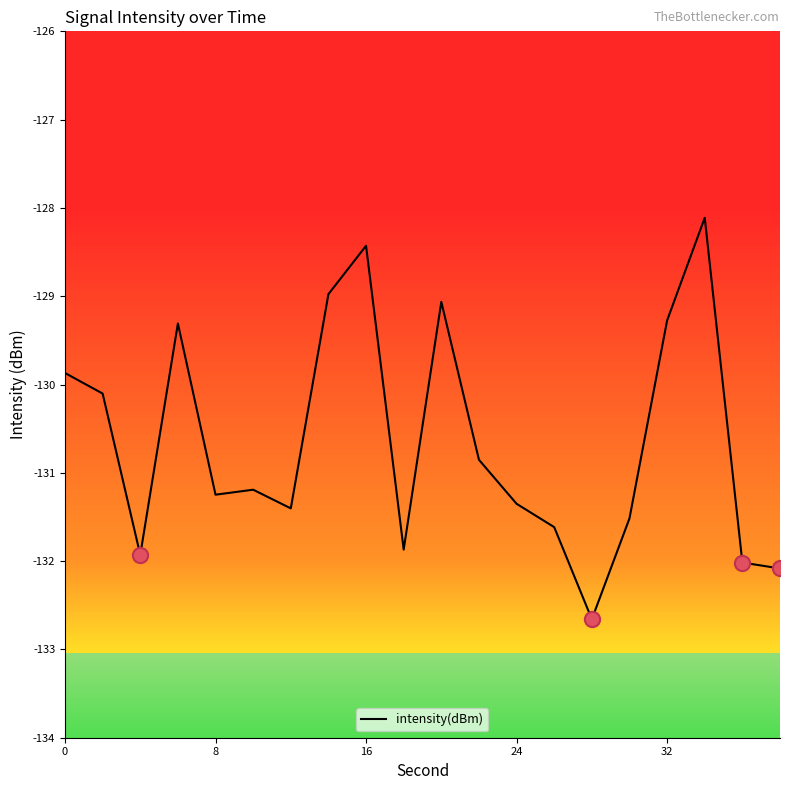

What is the difference between the maximum and minimum values?

4.5